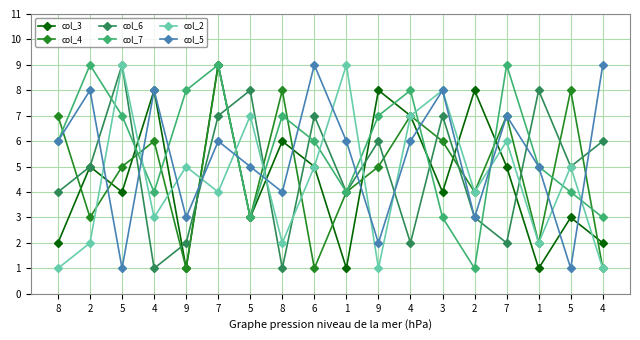

Reading left to right, transcribe all the data shown in this chart.

col_3: 2	5	4	8	1	9	3	6	5	1	8	7	4	8	5	1	3	2
col_4: 7	3	5	6	1	9	3	8	1	4	5	7	6	4	7	2	8	1
col_6: 4	5	9	1	2	7	8	1	7	4	6	2	7	3	2	8	5	6
col_7: 6	9	7	4	8	9	3	7	6	4	7	8	3	1	9	5	4	3
col_2: 1	2	9	3	5	4	7	2	5	9	1	7	8	4	6	2	5	1
col_5: 6	8	1	8	3	6	5	4	9	6	2	6	8	3	7	5	1	9